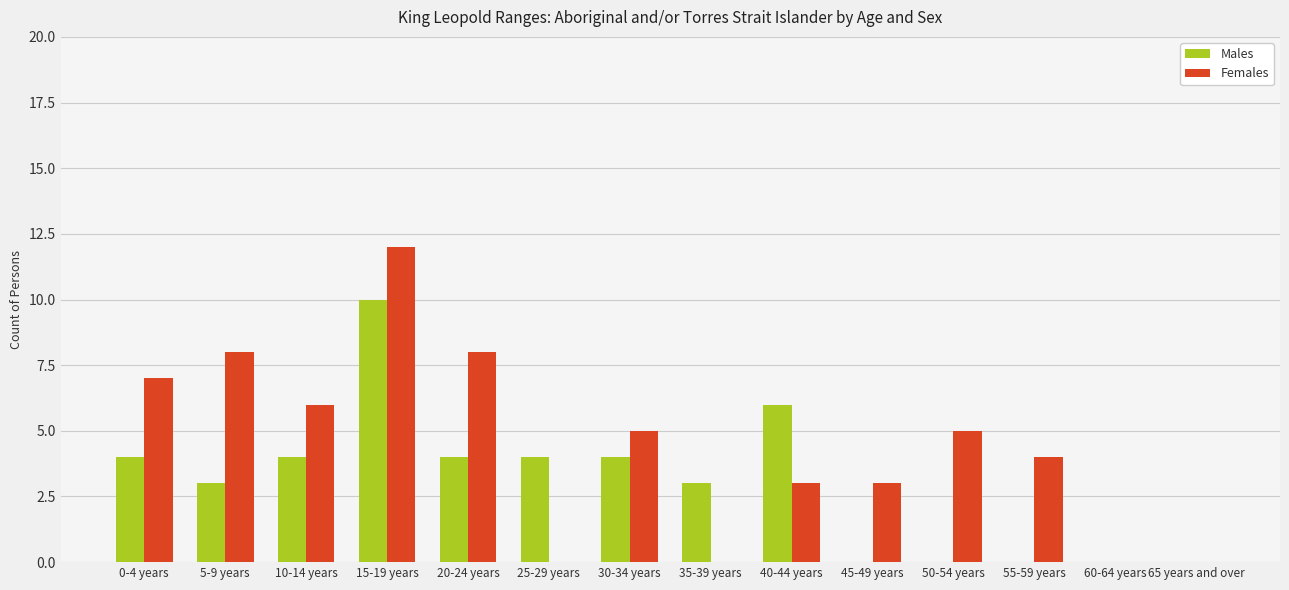

Which series changed the most between 5-9 years and 35-39 years?

Females